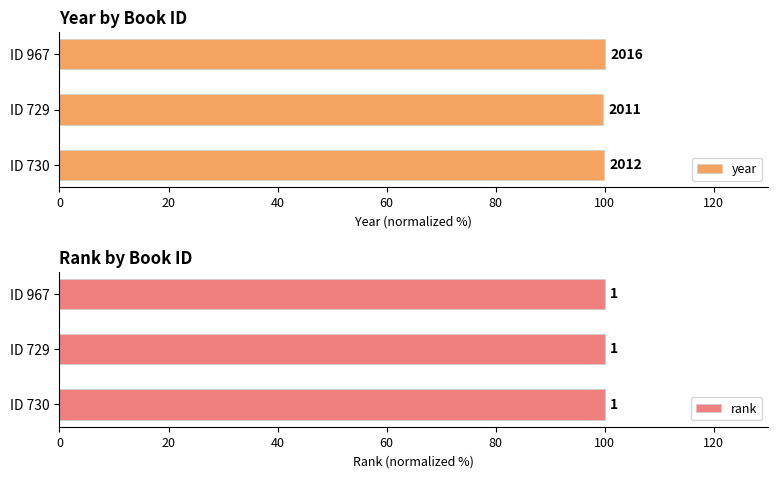

At how many categories does at least one series exceed 7?

3